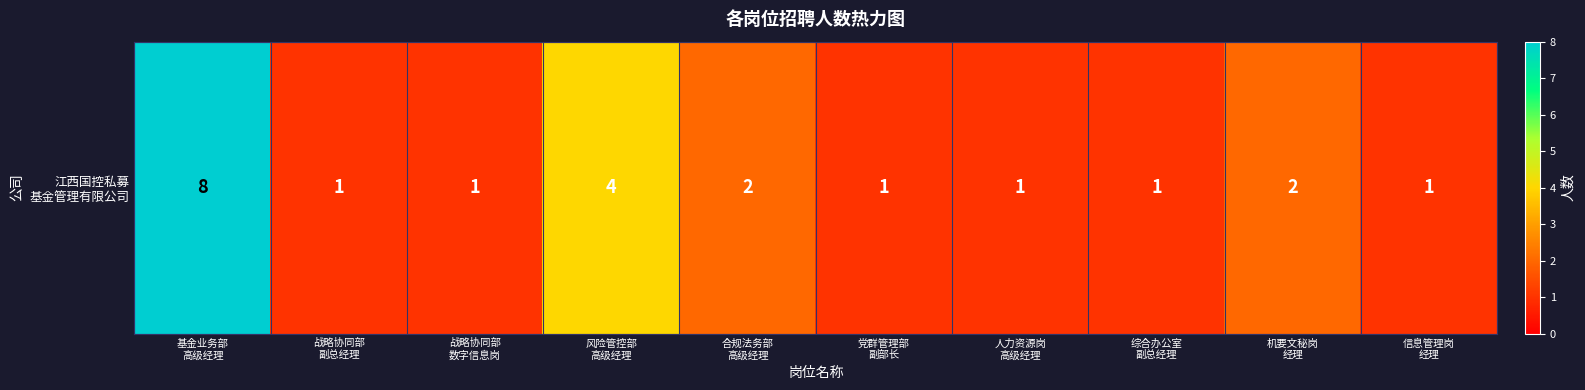

What is the sum of the values at 综合办公室
副总经理 and 风险管控部
高级经理?

5